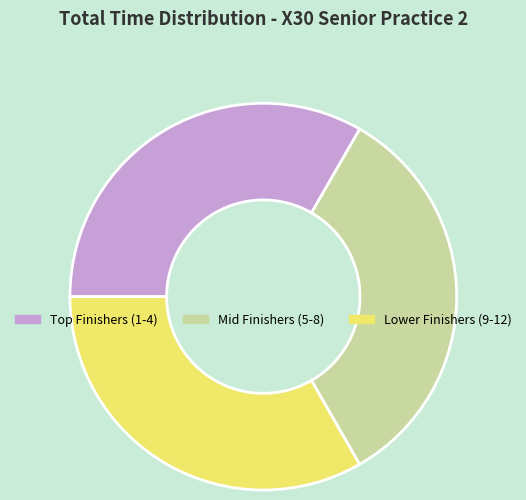

Does any single category account for the majority?

No